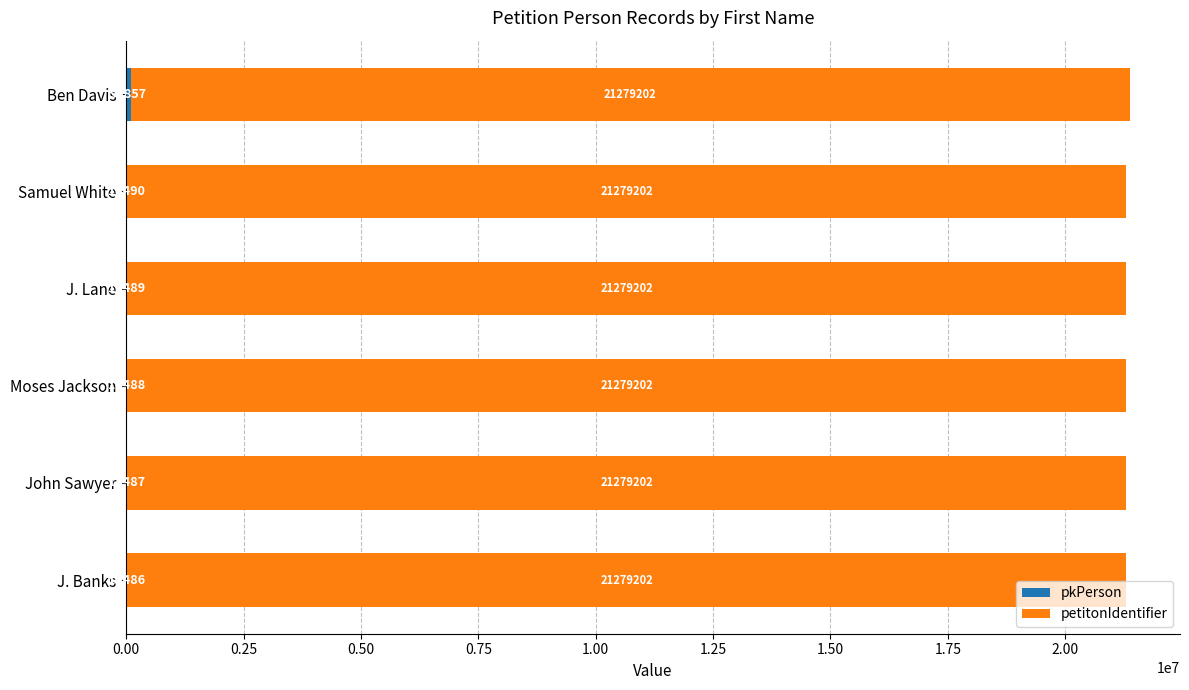

What is the total value across all series at Ben Davis?

21378059